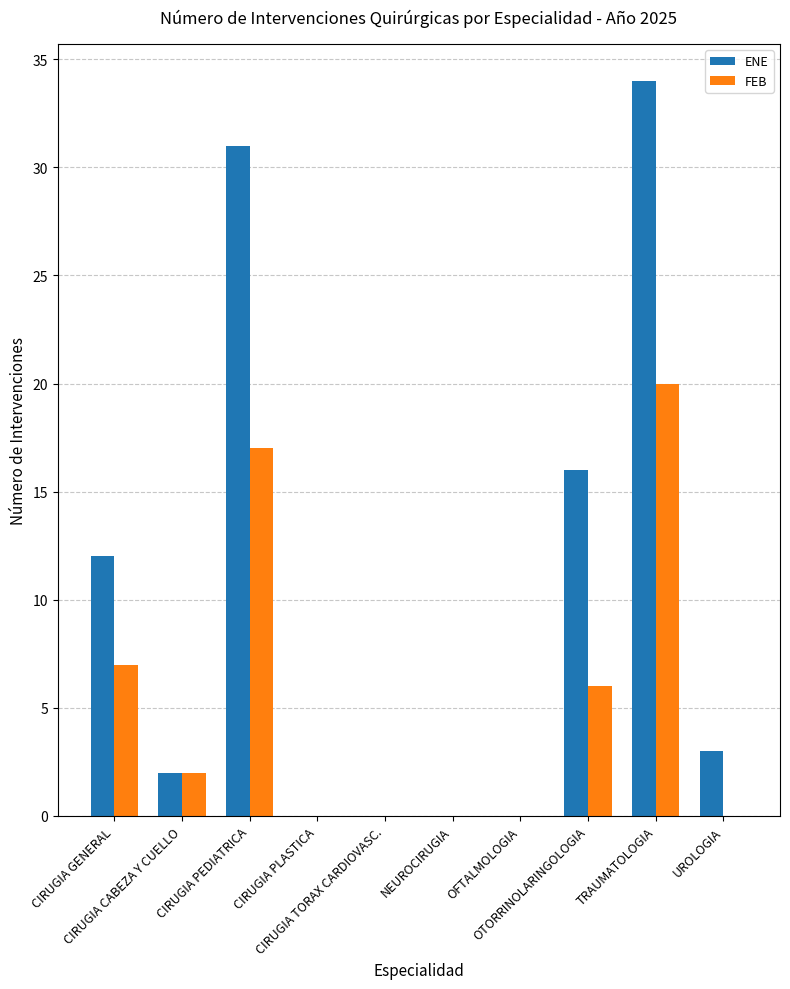

What is the greatest value displayed?

34